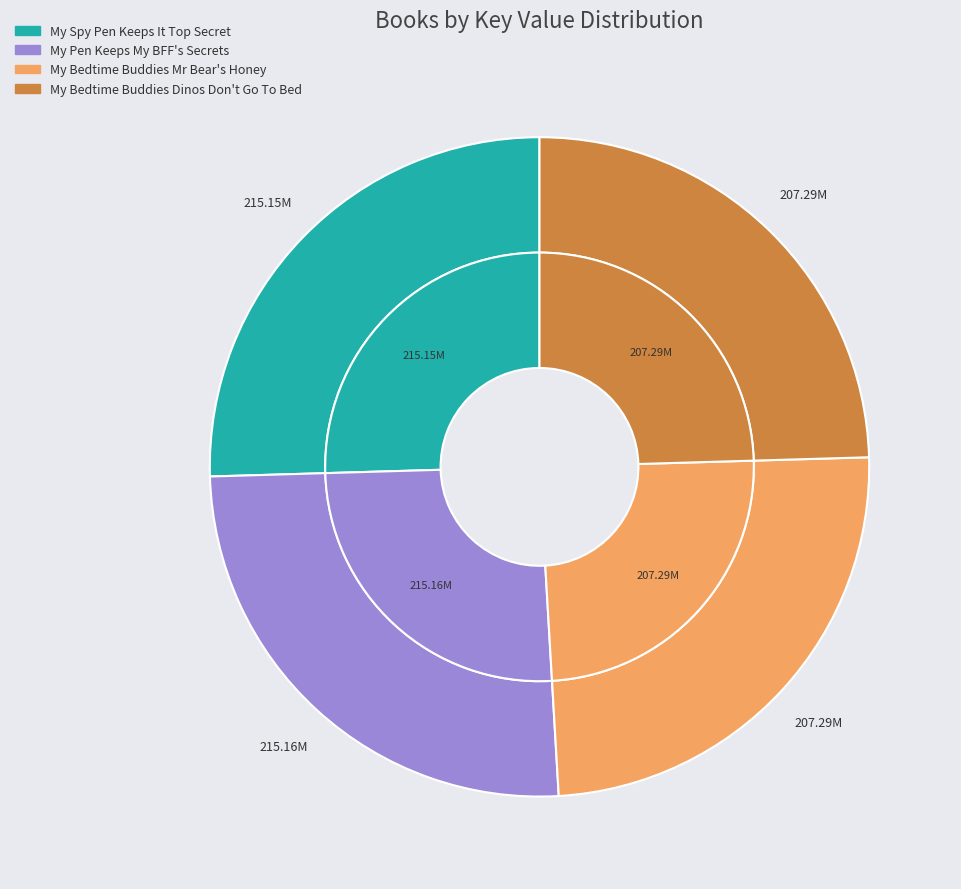

Count the number of slices in the pie.

4